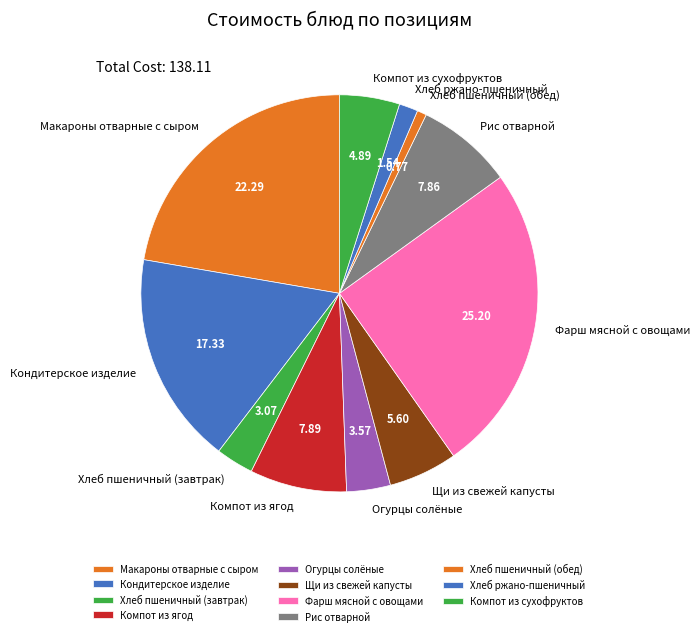

What is the ratio of the value at Фарш мясной с овощами to the value at Рис отварной?

3.2